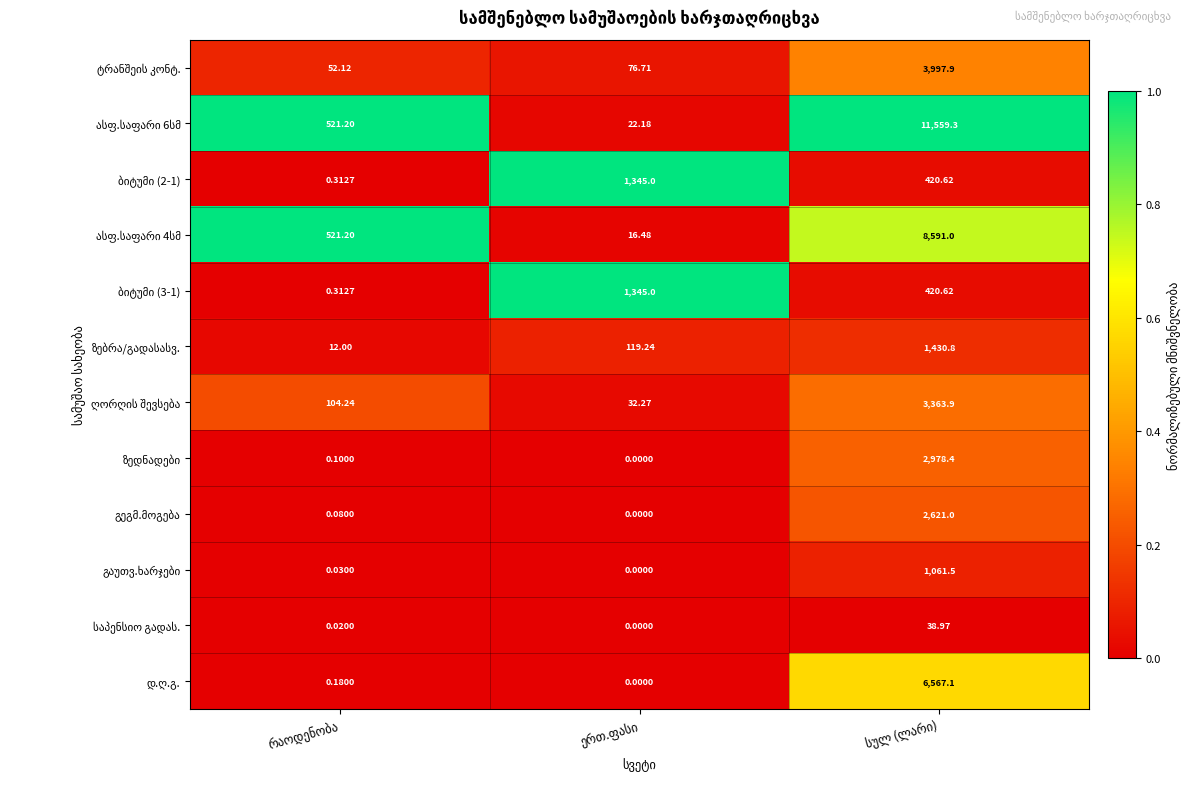

How many data points does each series have?

3